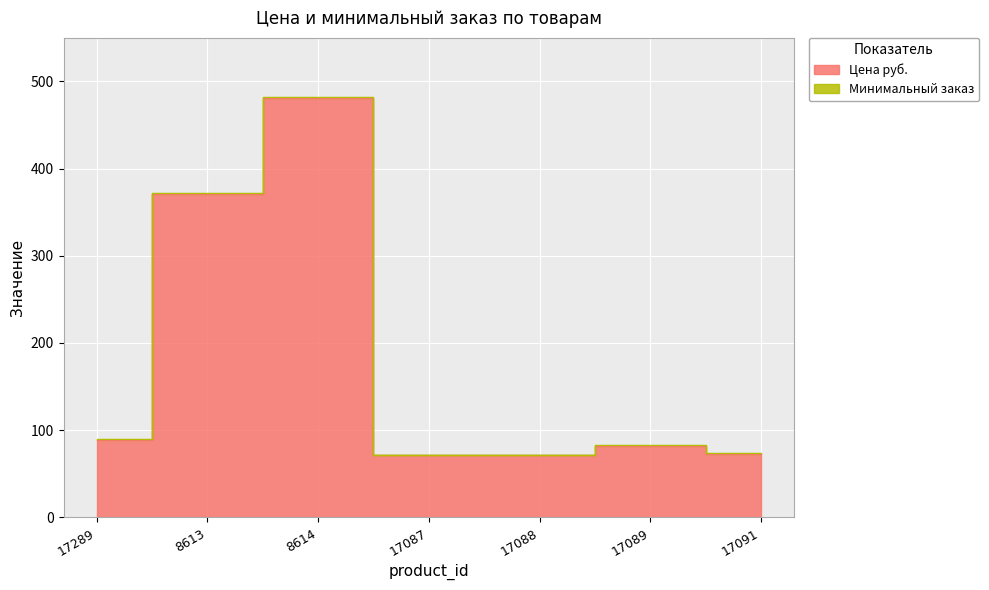

What is the sum of the values at 17087 and 17089?

153